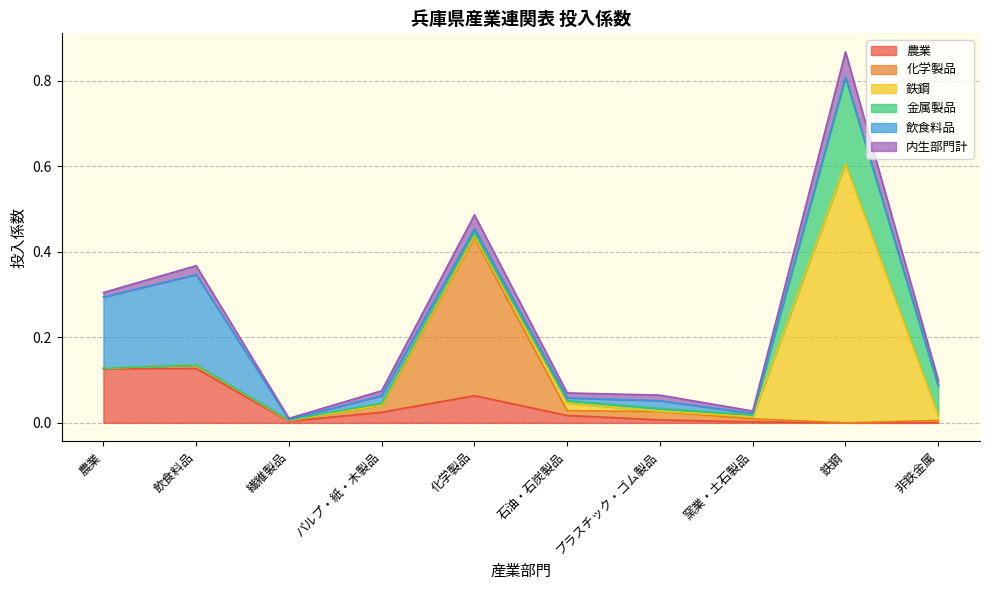

Reading left to right, what are all the values shown in this chart?

農業: 農業=0.1	飲食料品=0.1	繊維製品=0.0	パルプ・紙・木製品=0.0	化学製品=0.1	石油・石炭製品=0.0	プラスチック・ゴム製品=0.0	窯業・土石製品=0.0	鉄鋼=0.0	非鉄金属=0.0
化学製品: 農業=0.0	飲食料品=0.0	繊維製品=0.0	パルプ・紙・木製品=0.0	化学製品=0.4	石油・石炭製品=0.0	プラスチック・ゴム製品=0.0	窯業・土石製品=0.0	鉄鋼=0.0	非鉄金属=0.0
鉄鋼: 農業=0.0	飲食料品=0.0	繊維製品=0.0	パルプ・紙・木製品=0.0	化学製品=0.0	石油・石炭製品=0.0	プラスチック・ゴム製品=0.0	窯業・土石製品=0.0	鉄鋼=0.6	非鉄金属=0.0
金属製品: 農業=0.0	飲食料品=0.0	繊維製品=0.0	パルプ・紙・木製品=0.0	化学製品=0.0	石油・石炭製品=0.0	プラスチック・ゴム製品=0.0	窯業・土石製品=0.0	鉄鋼=0.2	非鉄金属=0.1
飲食料品: 農業=0.2	飲食料品=0.2	繊維製品=0.0	パルプ・紙・木製品=0.0	化学製品=0.0	石油・石炭製品=0.0	プラスチック・ゴム製品=0.0	窯業・土石製品=0.0	鉄鋼=0.0	非鉄金属=0.0
内生部門計: 農業=0.0	飲食料品=0.0	繊維製品=0.0	パルプ・紙・木製品=0.0	化学製品=0.0	石油・石炭製品=0.0	プラスチック・ゴム製品=0.0	窯業・土石製品=0.0	鉄鋼=0.1	非鉄金属=0.0